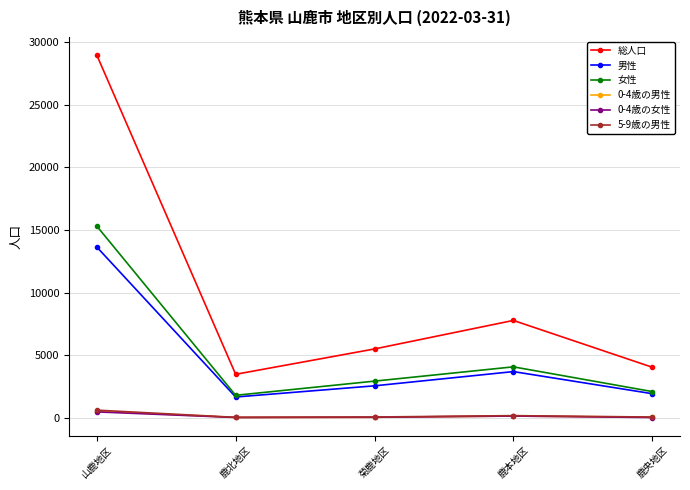

Is this an area chart (filled region under the line)?

No